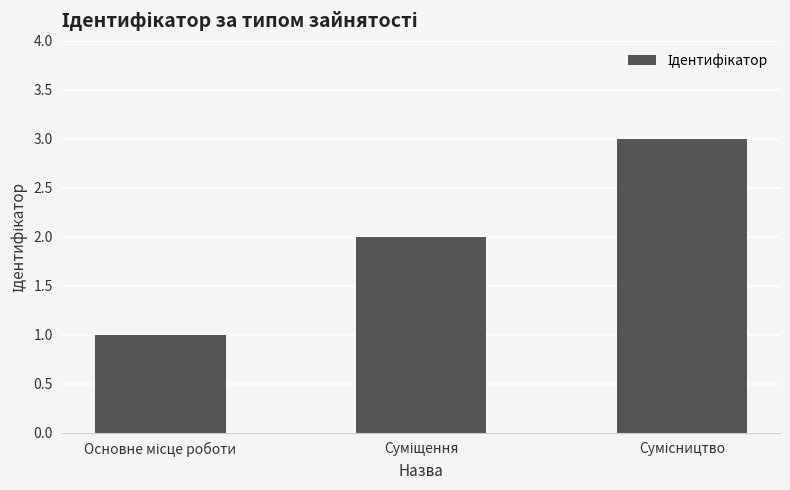

Reading right to left, what are all the values shown in this chart?

3	2	1